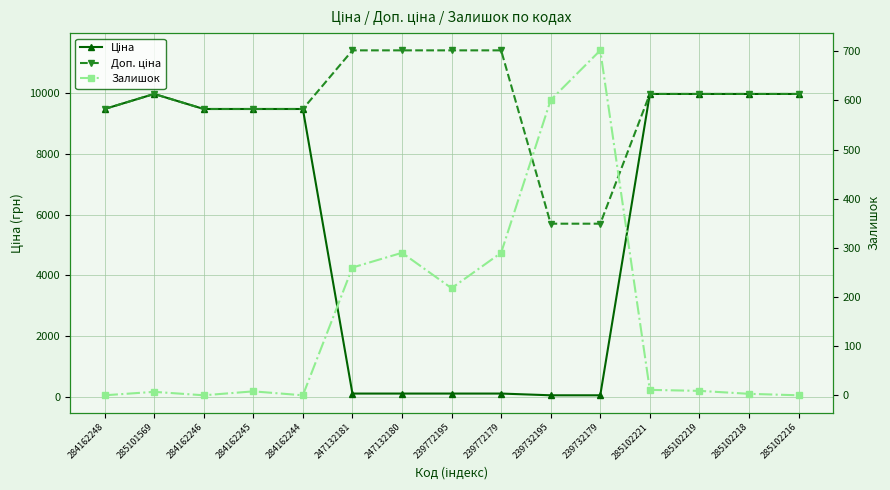

Rank the series by their average value, from highest to lowest.

Доп. ціна, Ціна, Залишок